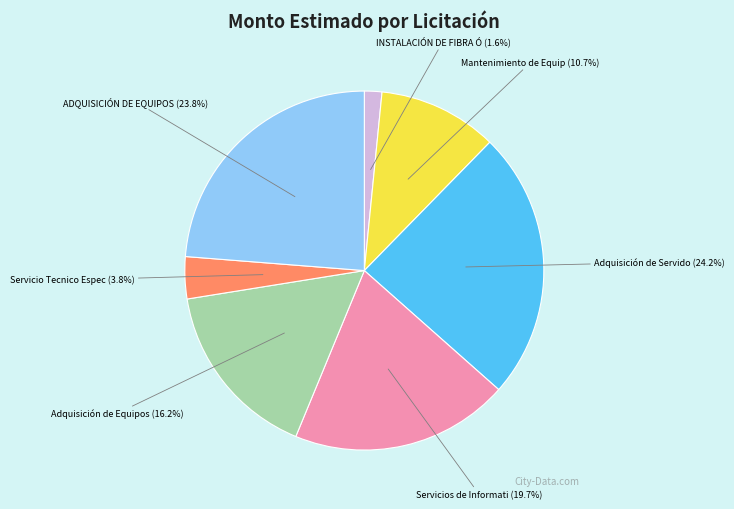

Is there a majority slice in this chart?

No